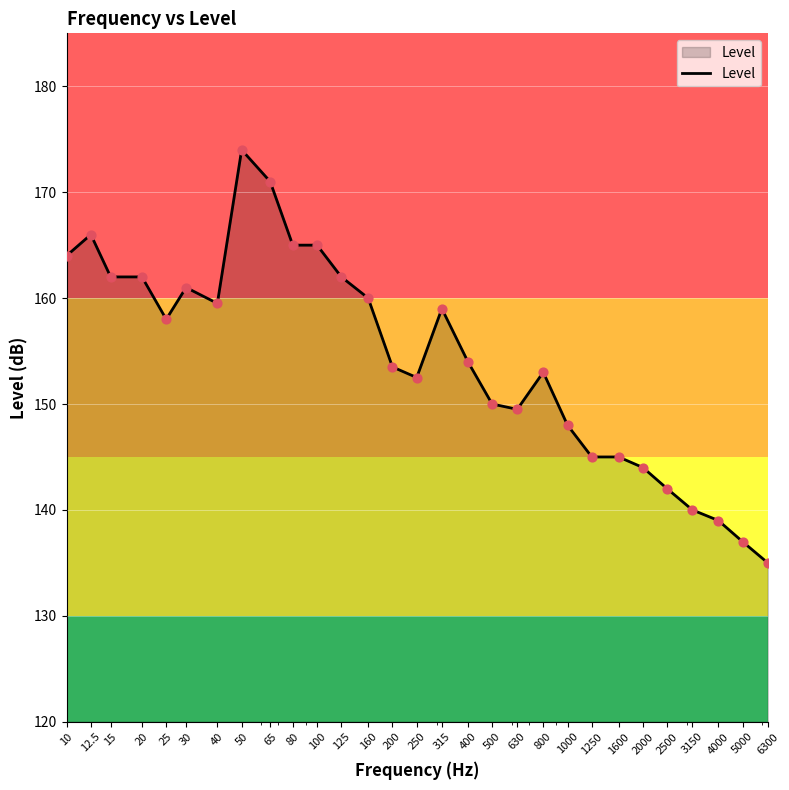

What is the greatest value displayed?

174.0